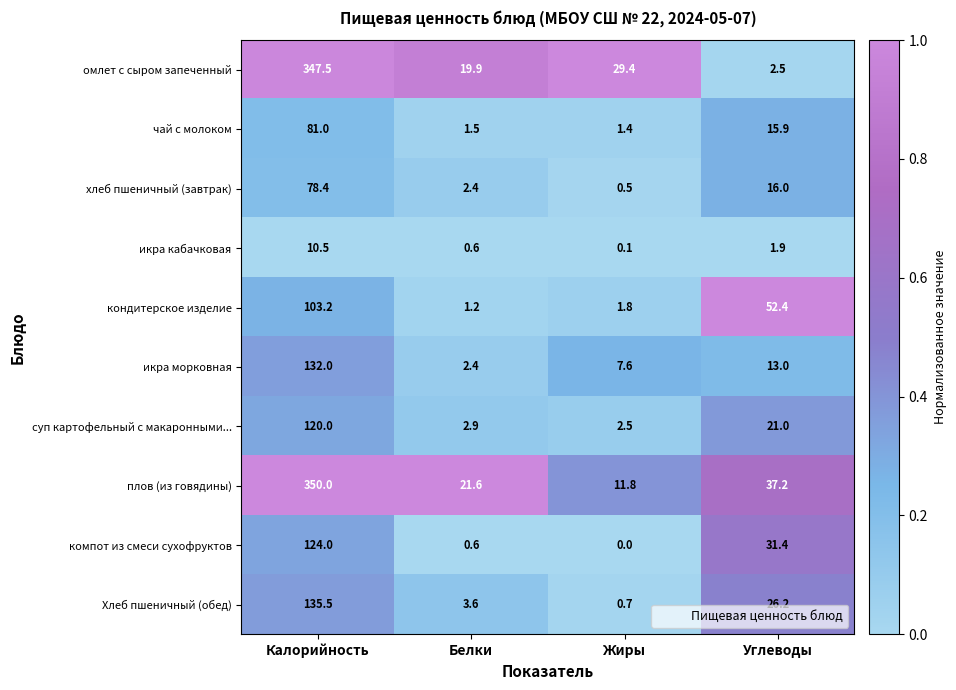

Is it true that икра кабачковая equals 10.5 at Калорийность?

True